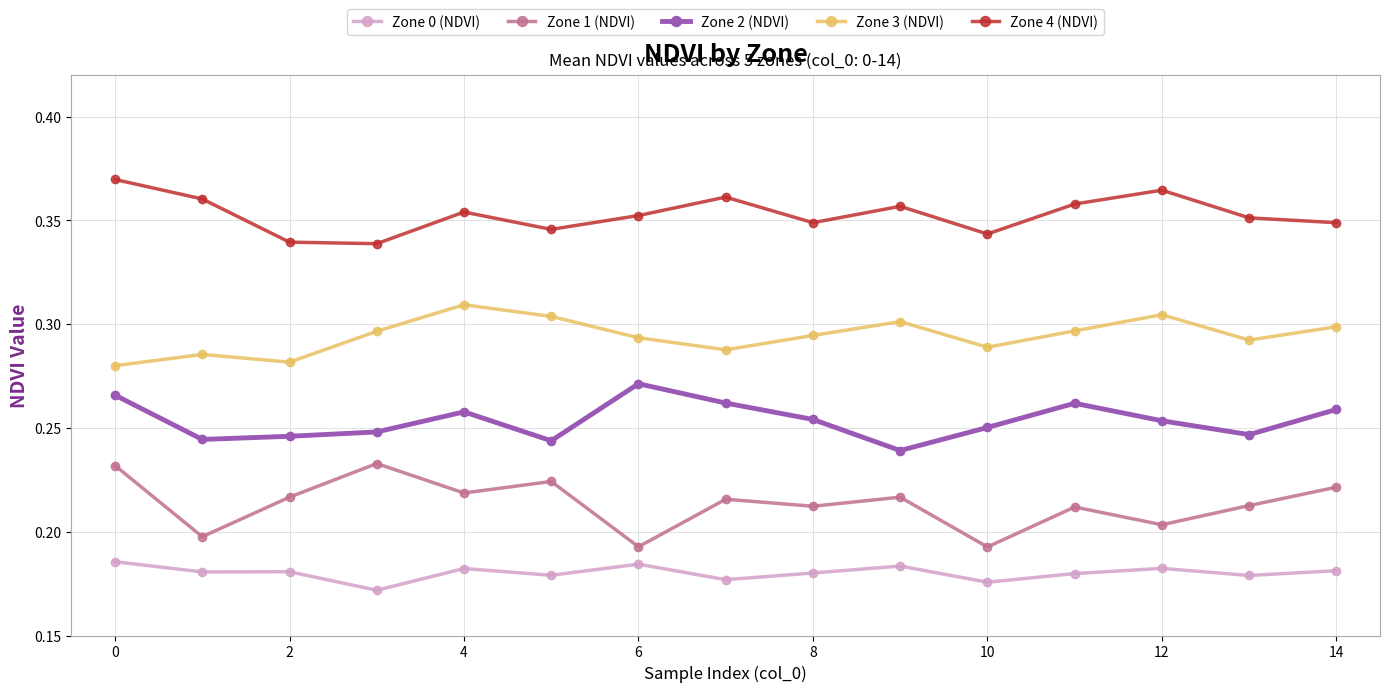

At how many categories does at least one series exceed 0?

15